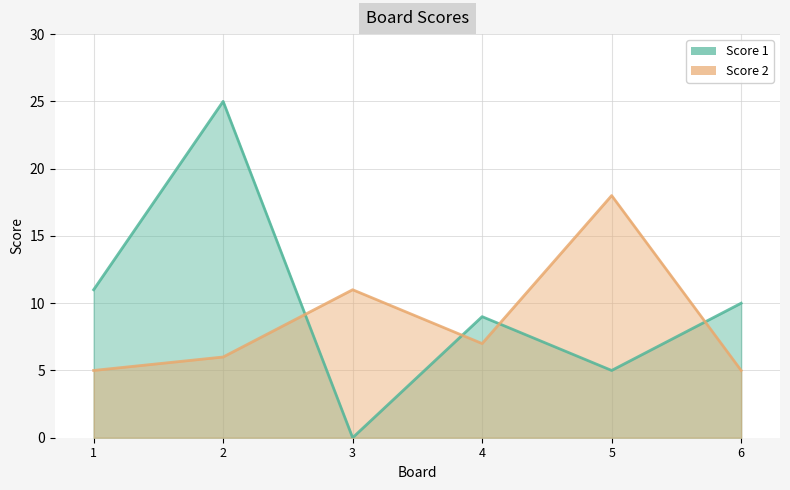

Reading right to left, extract all data points from this chart.

Score 1: 10	5	9	0	25	11
Score 2: 5	18	7	11	6	5